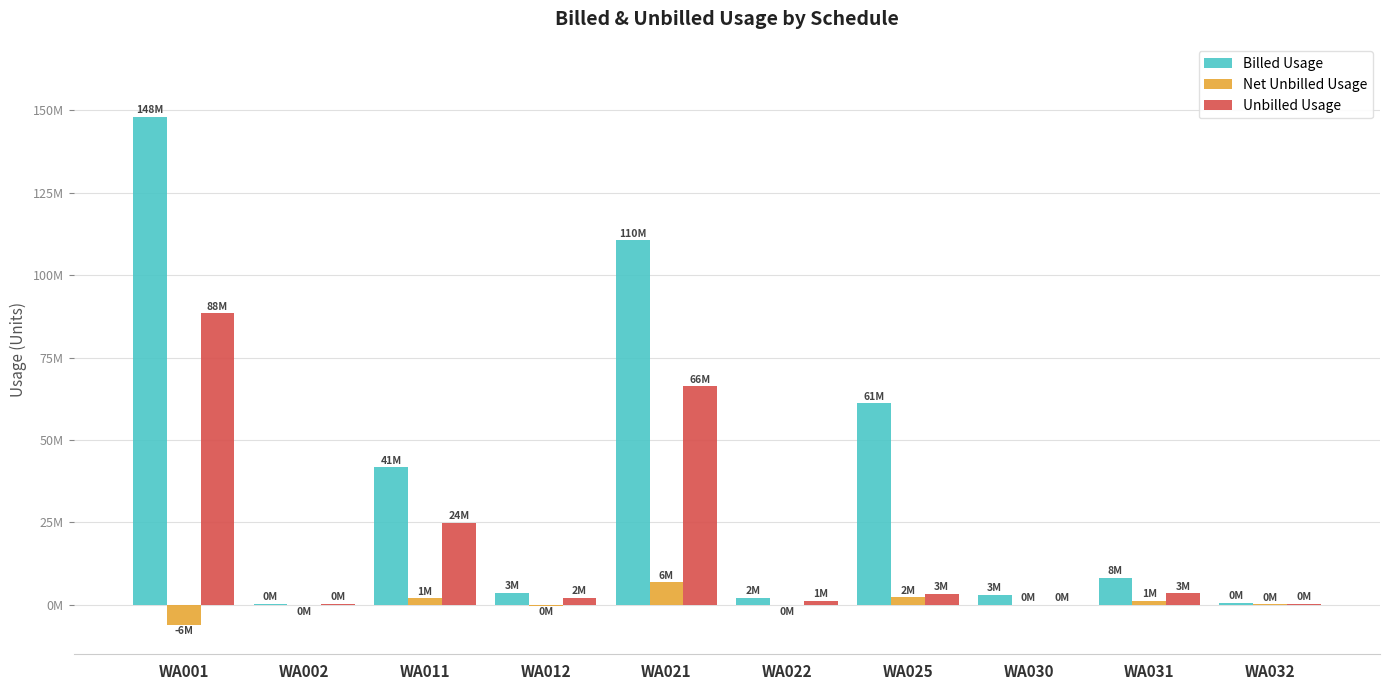

Are the bars grouped side by side (vs. stacked)?

Yes